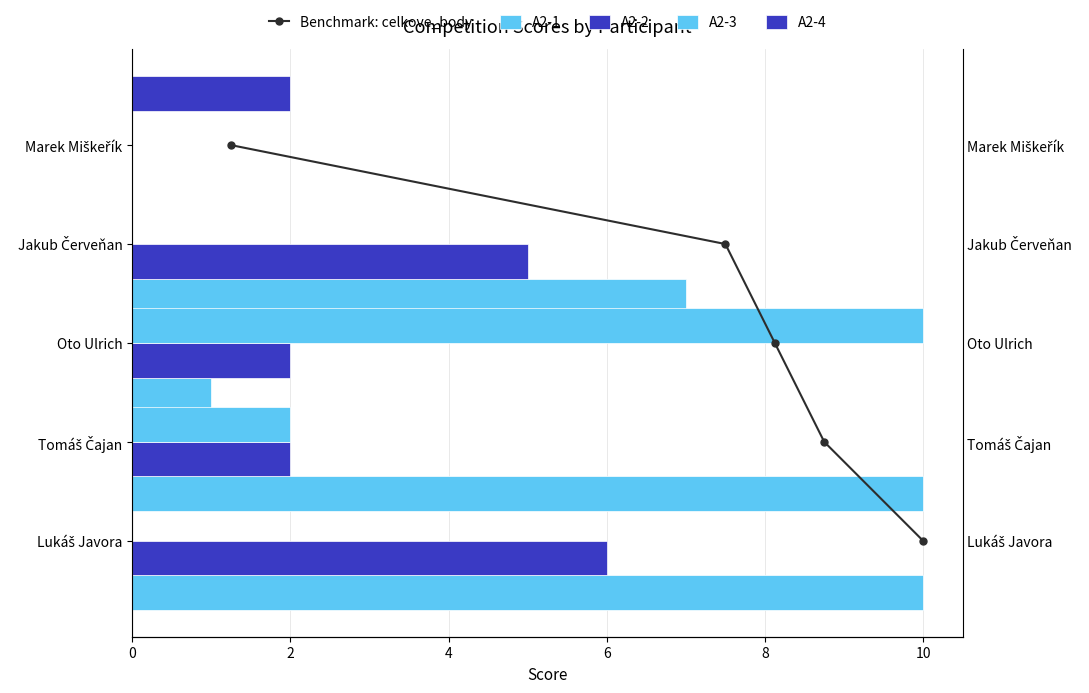

At how many categories does at least one series exceed 1?

5